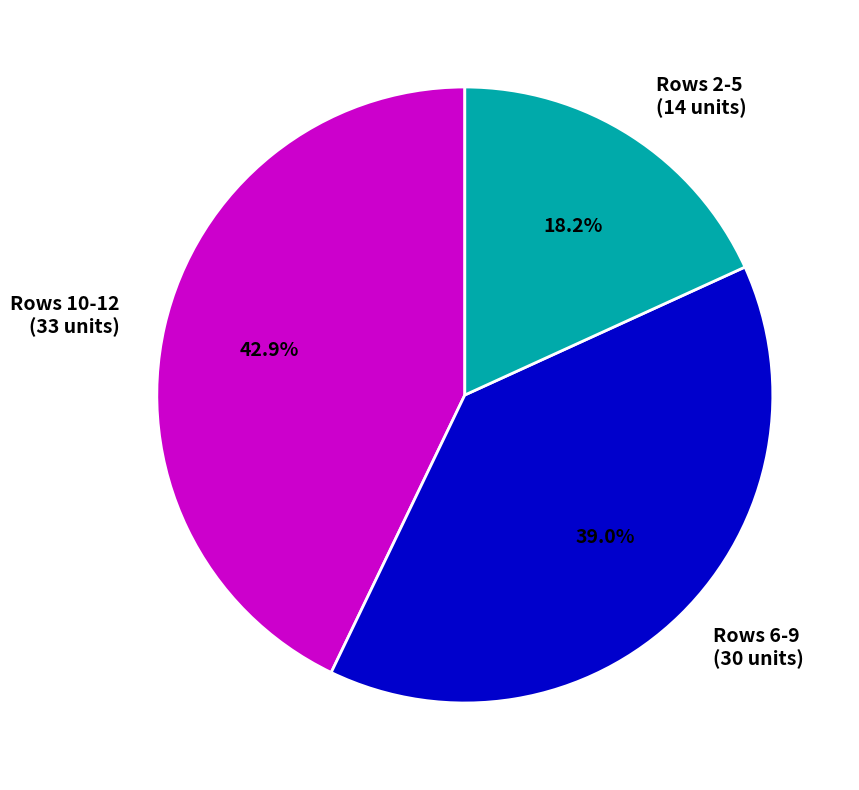

What is the smallest slice in the pie chart?

Rows 2-5 (14 units)